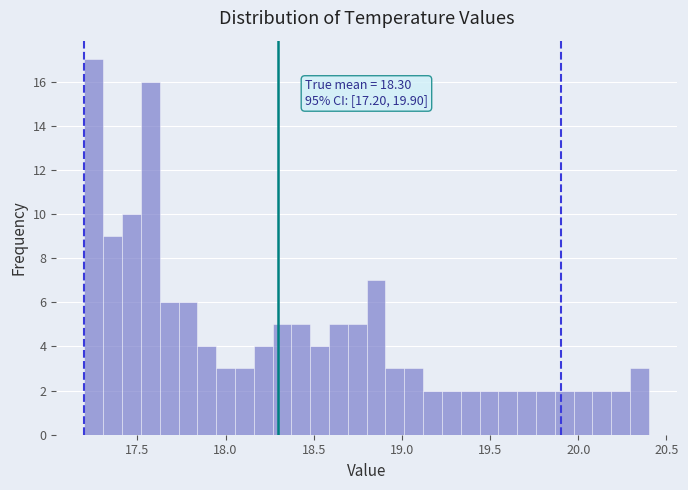

Read against the x-axis, roughly where is the centre of the tallest bar?

17.25